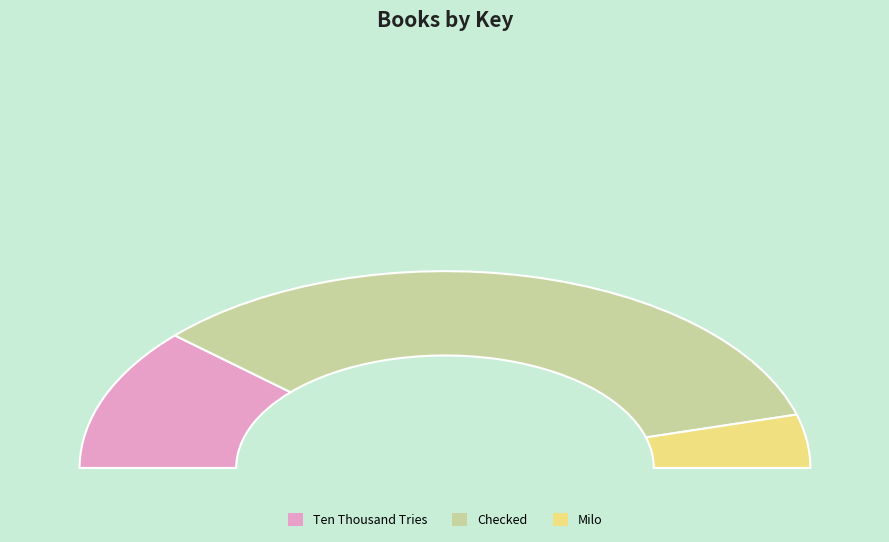

What is the change in value from Ten Thousand Tries to Milo?

-109294029